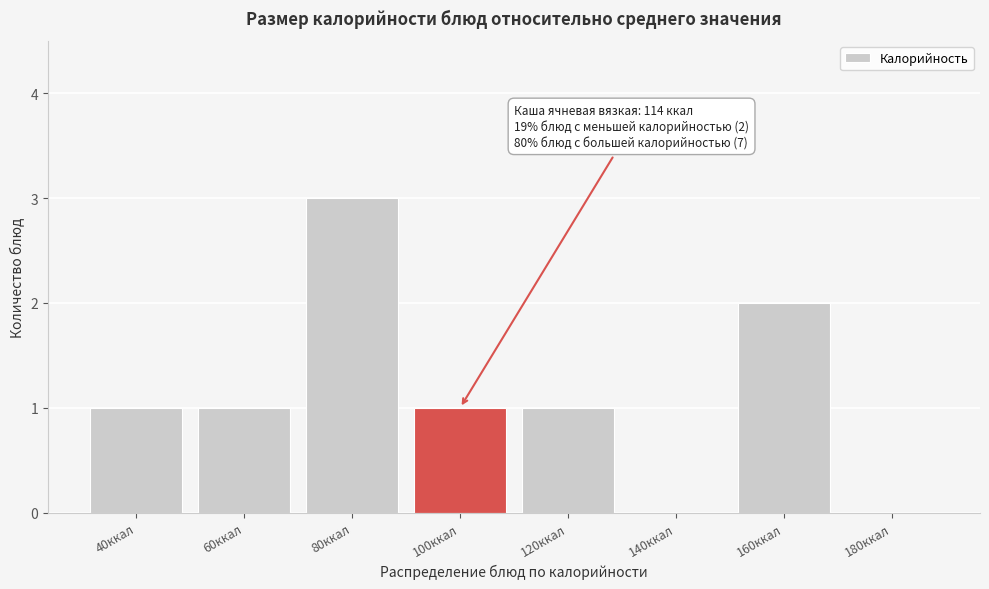

Reading left to right, what are all the values shown in this chart?

40ккал=1	60ккал=1	80ккал=3	100ккал=1	120ккал=1	140ккал=0	160ккал=2	180ккал=0